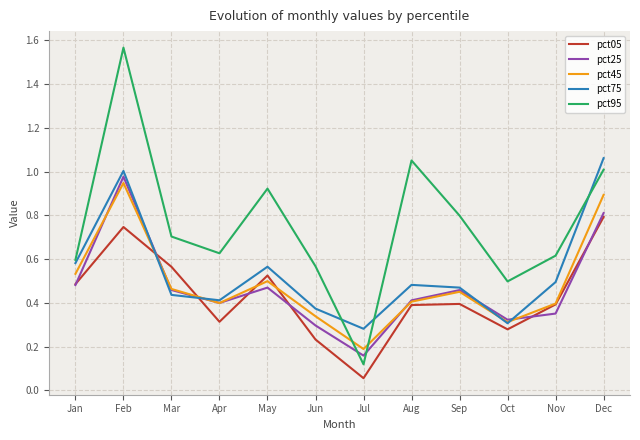

The pct45 series shows 0.5 at Sep. True or false?

True